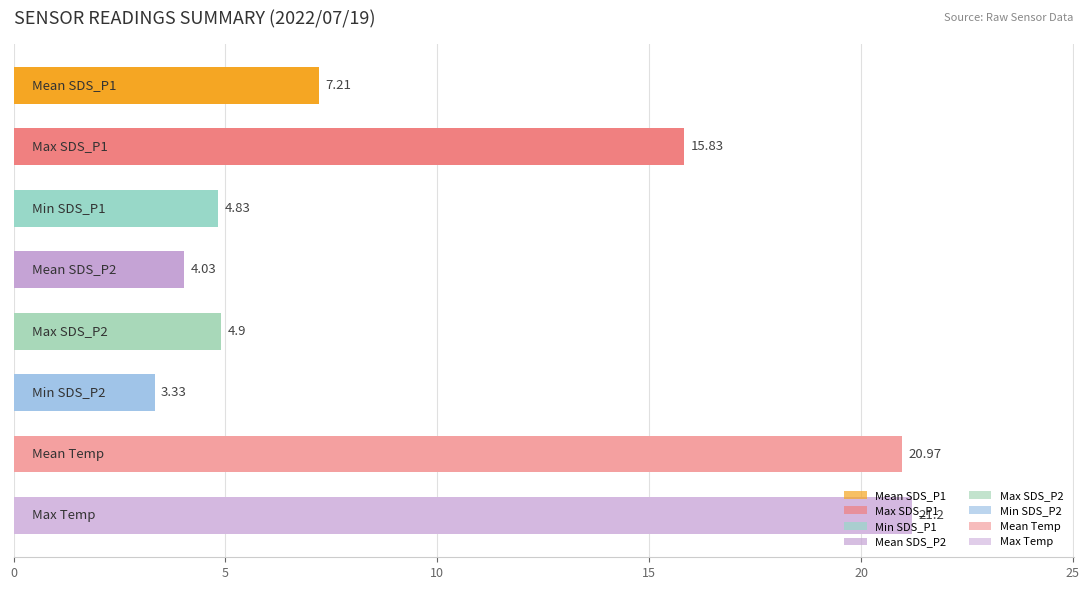

What is the difference between the maximum and second lowest values?

17.2